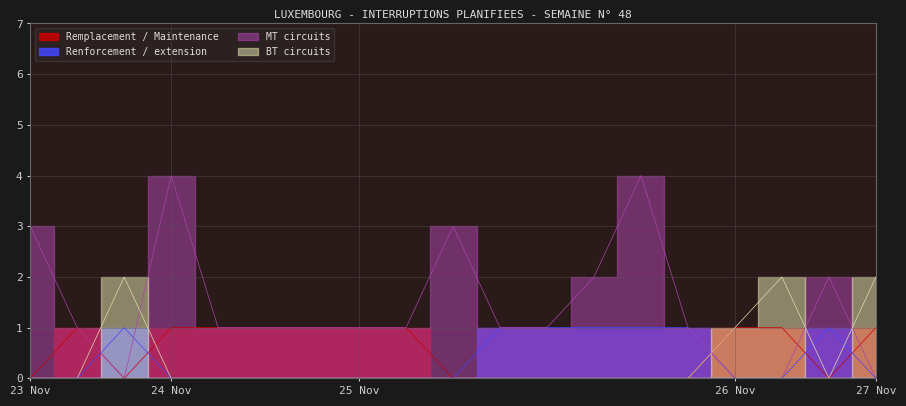

How many values in the BT circuits series exceed 0?

4